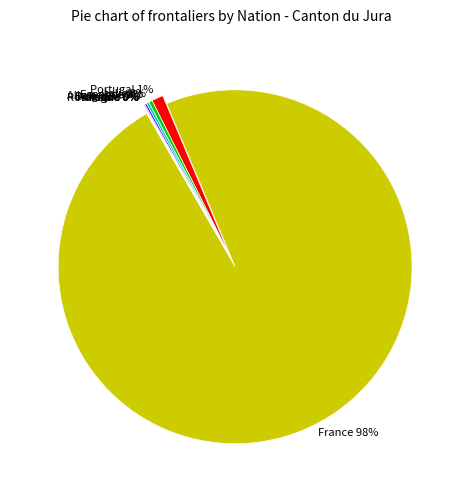

Is it true that France is 98% of the pie?

True